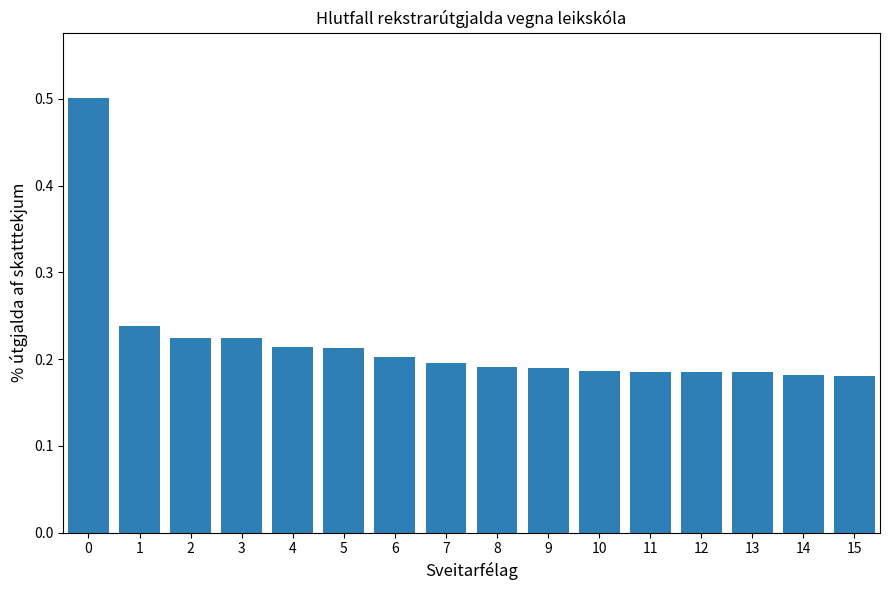

Does the chart contain any negative values?

No